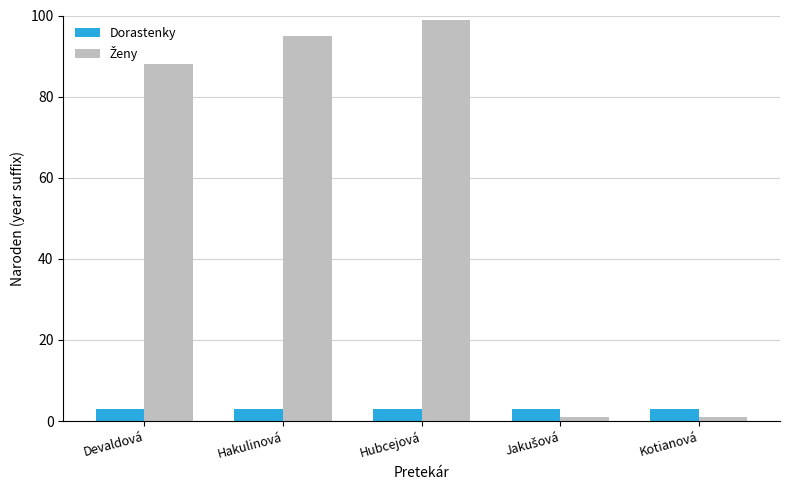

Is it true that Dorastenky equals 3 at Devaldová?

True